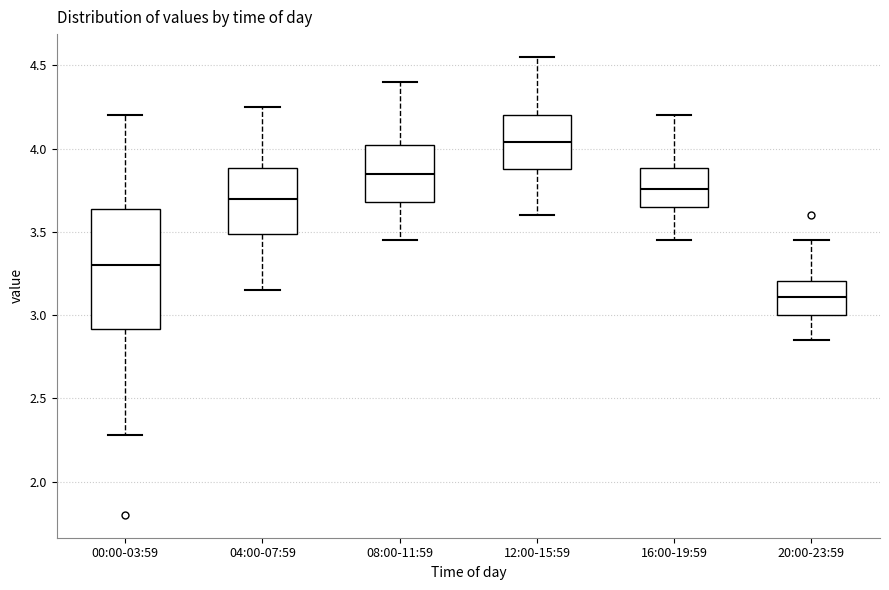

Which box is the tallest, from its lower edge to its upper edge?

00:00-03:59